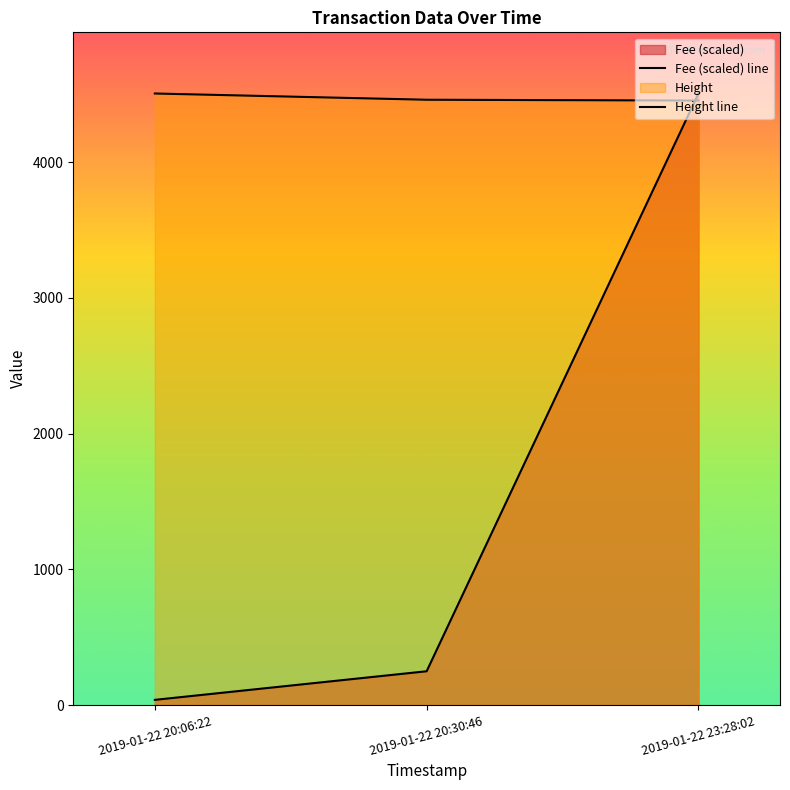

How many lines are shown in the chart?

2